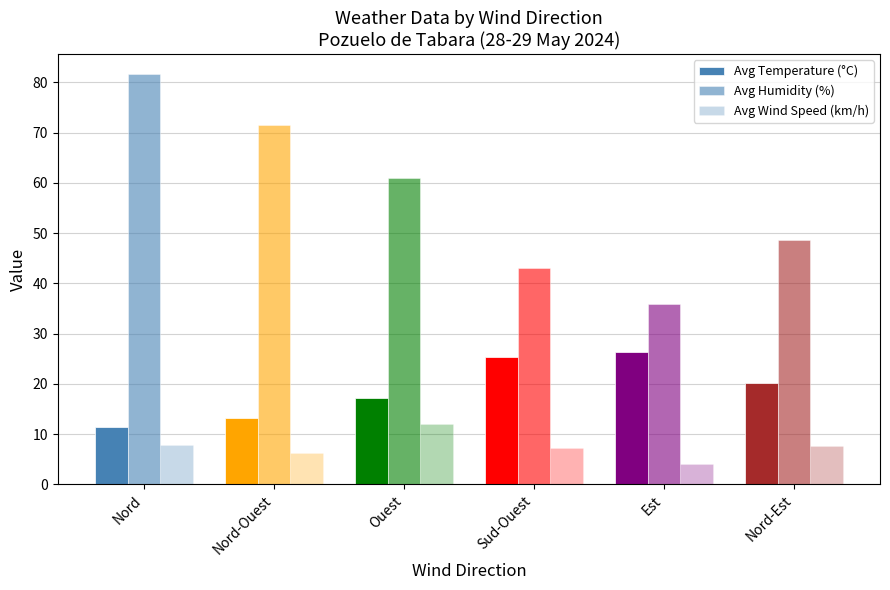

Which category has the highest value across all series?

Nord